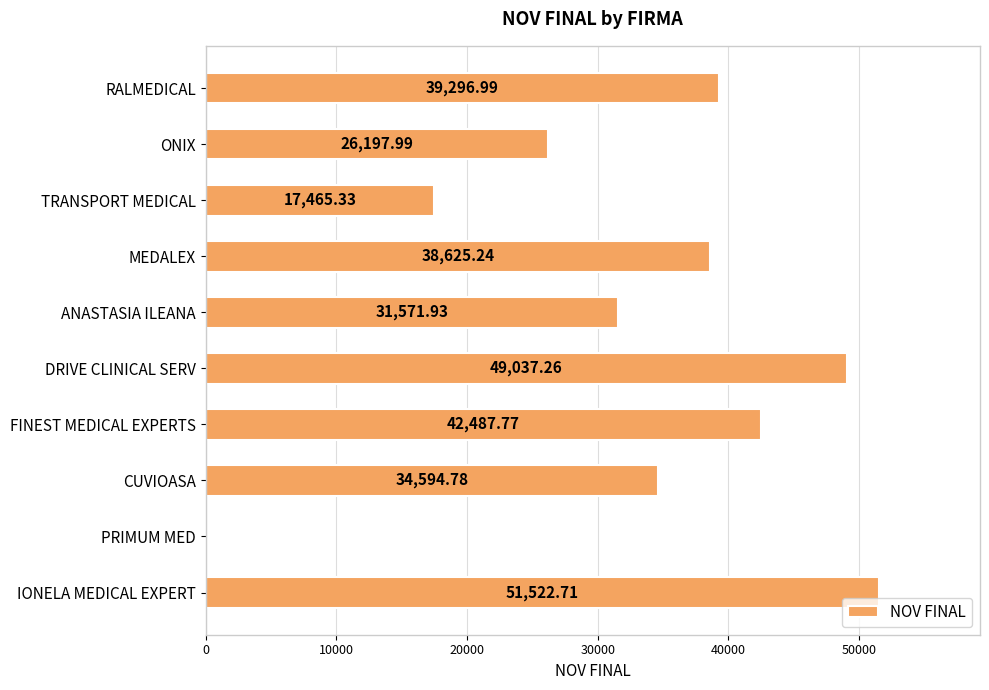

Which has a higher value, IONELA MEDICAL EXPERT or ANASTASIA ILEANA?

IONELA MEDICAL EXPERT